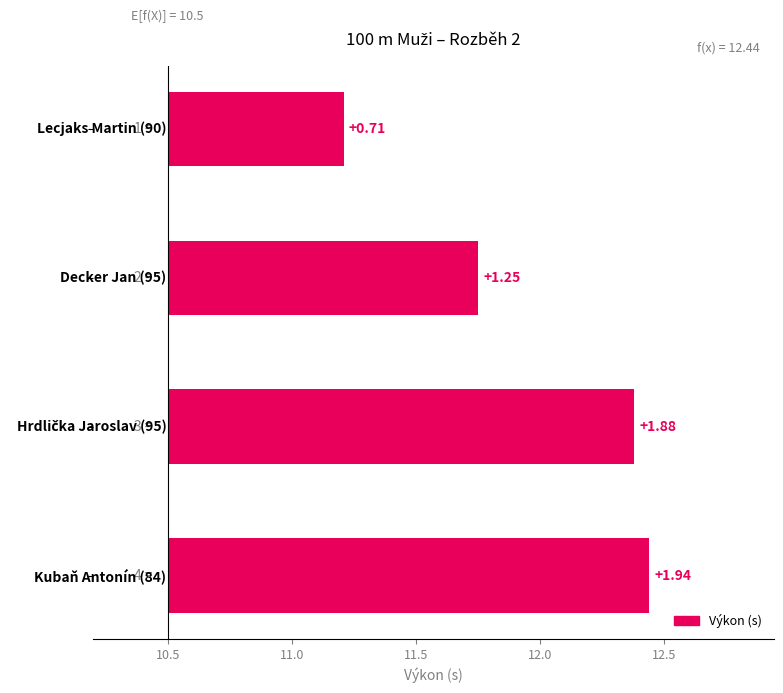

Are the bars grouped side by side (vs. stacked)?

No